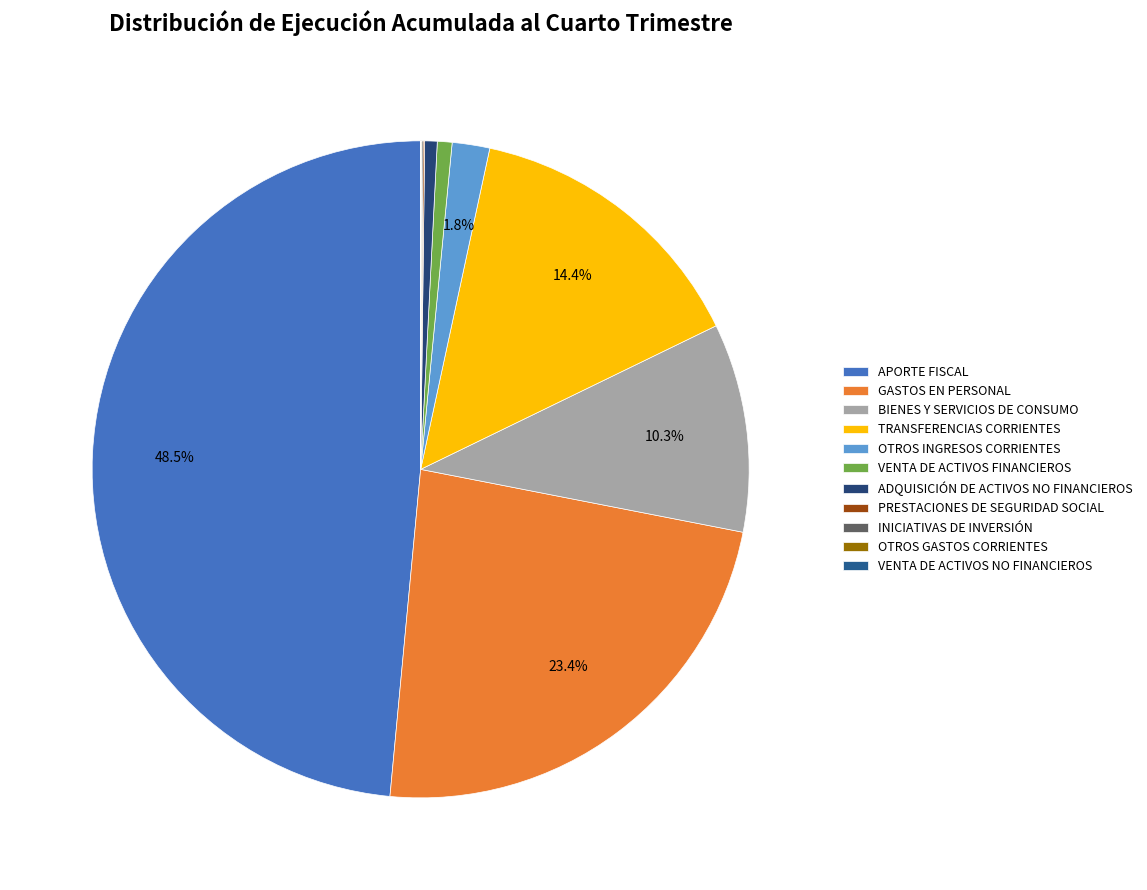

Is there a majority slice in this chart?

No